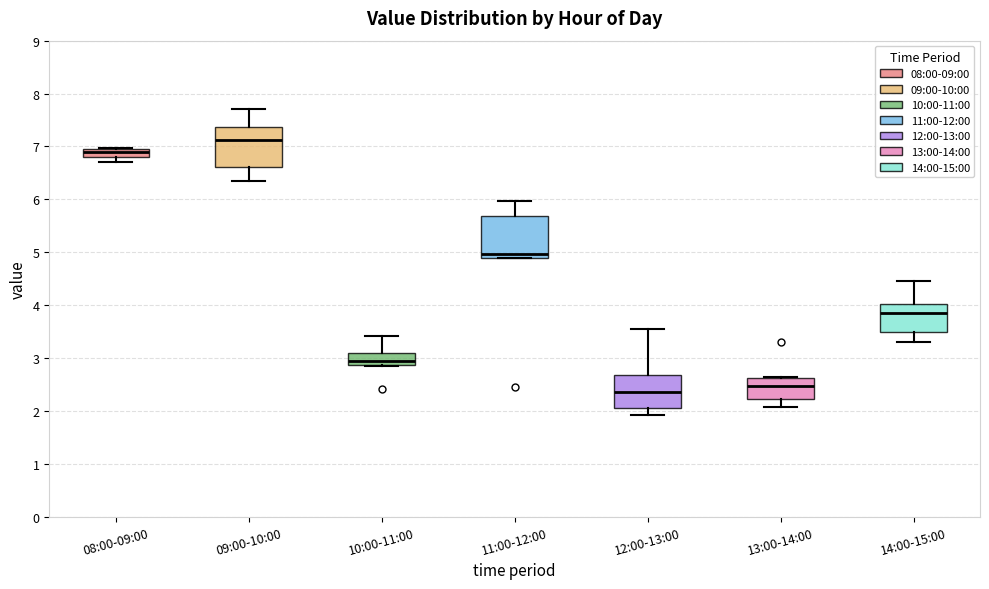

Which box's median line is the lowest?

12:00-13:00